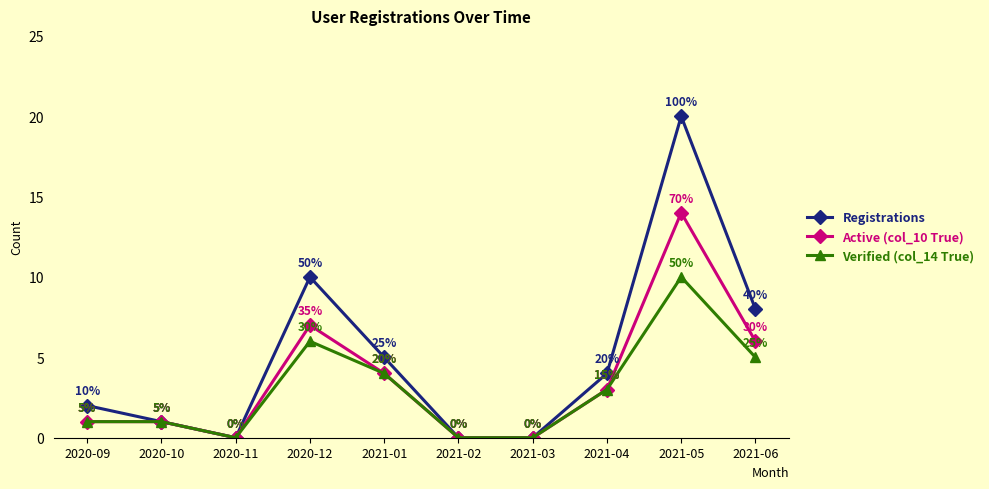

At which category is the sum across all series the highest?

2021-05